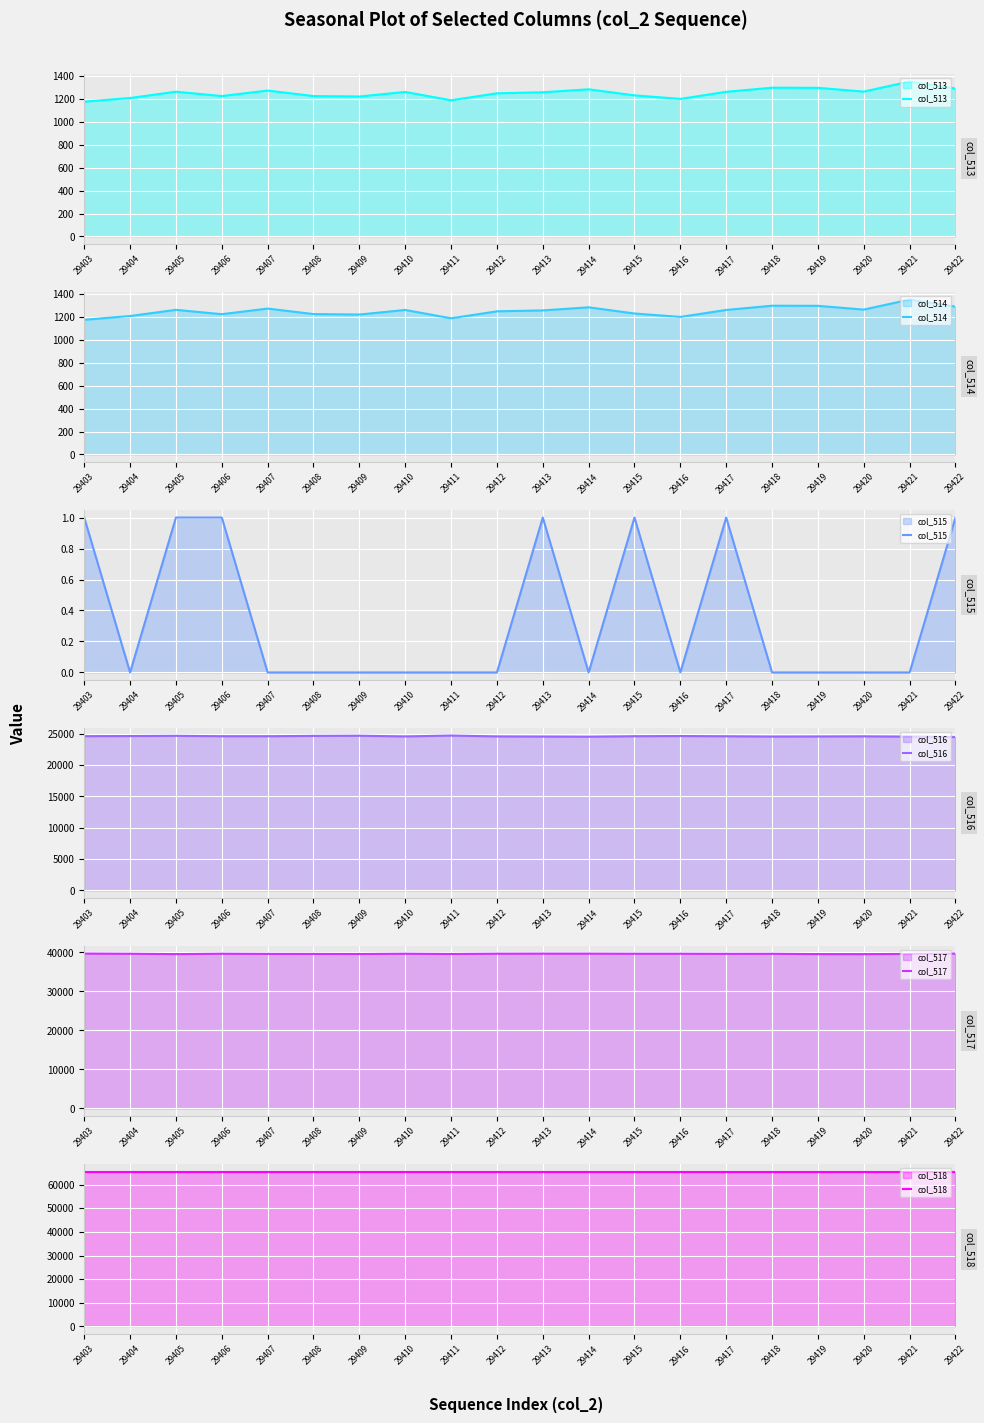

List the labels in order of col_516 value, smallest first.

29422, 29414, 29421, 29413, 29418, 29419, 29410, 29412, 29420, 29417, 29407, 29415, 29406, 29403, 29404, 29416, 29408, 29405, 29409, 29411